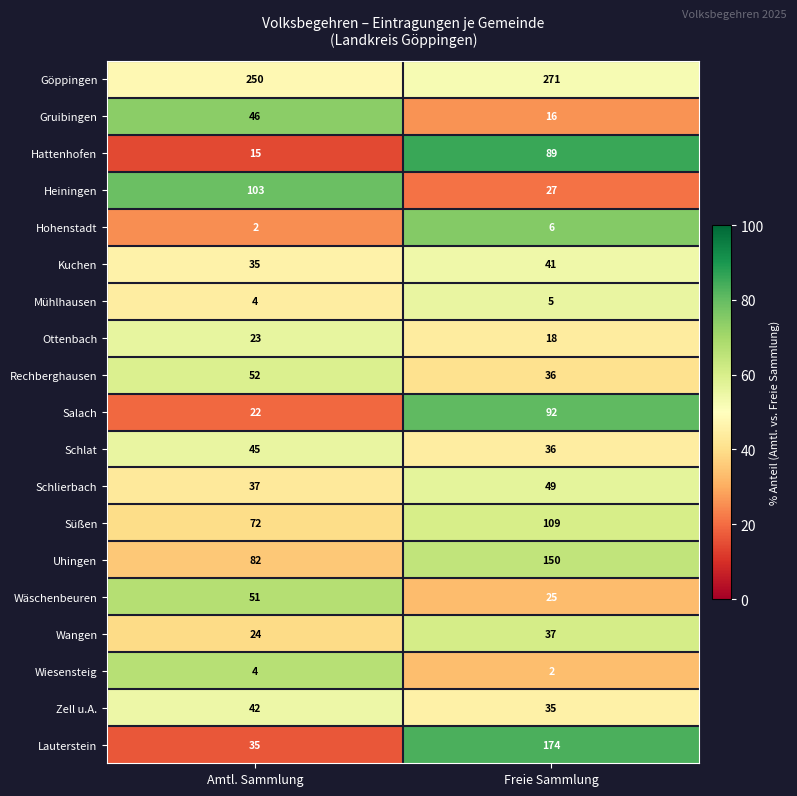

What is the total value across all series at Freie Sammlung?

1218